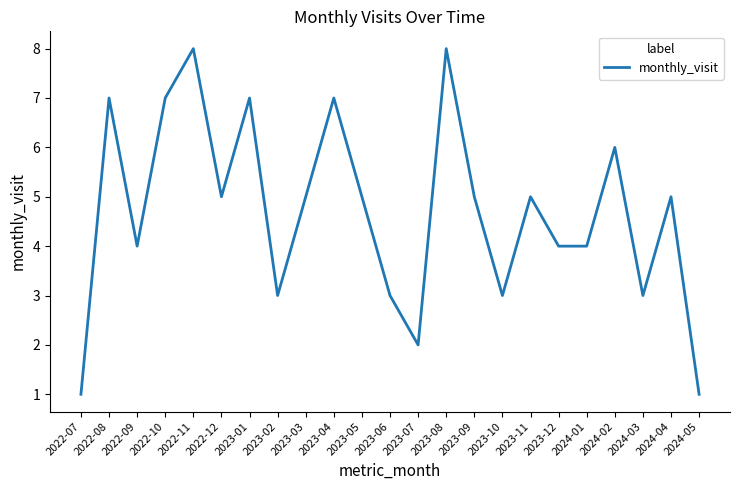

The value at 2023-10 is 3. True or false?

True